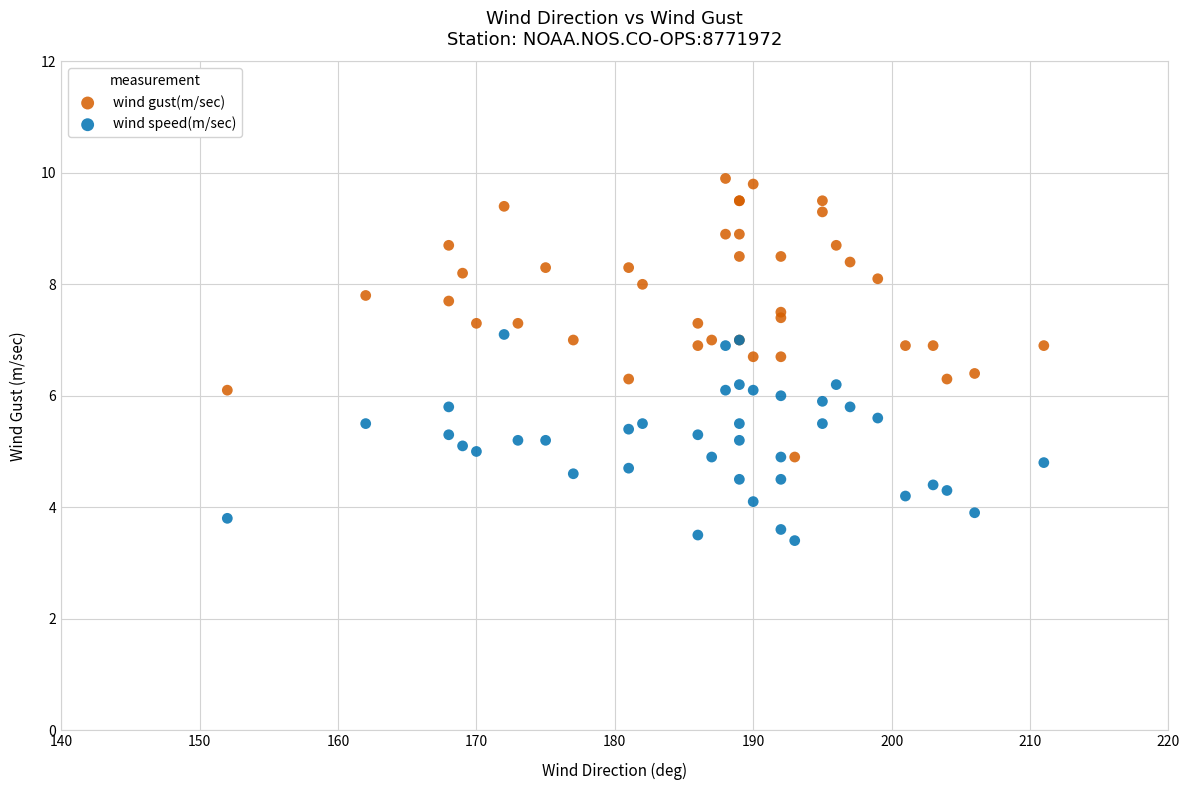

What are all the series names shown in the legend?

wind gust(m/sec), wind speed(m/sec)